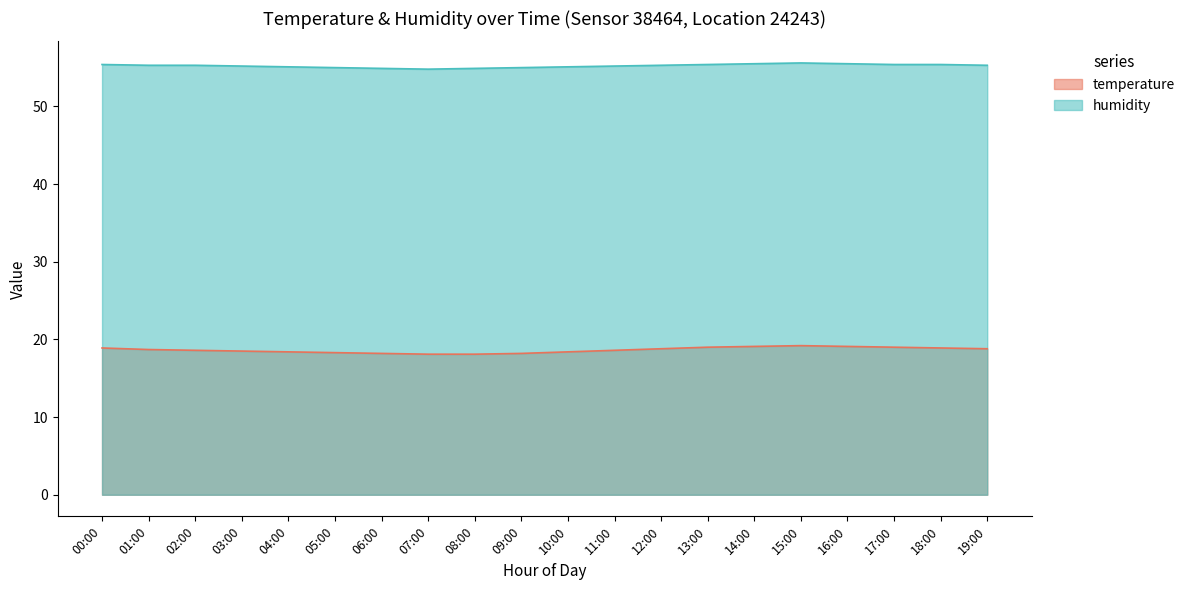

Which series has the largest range (max minus min)?

temperature